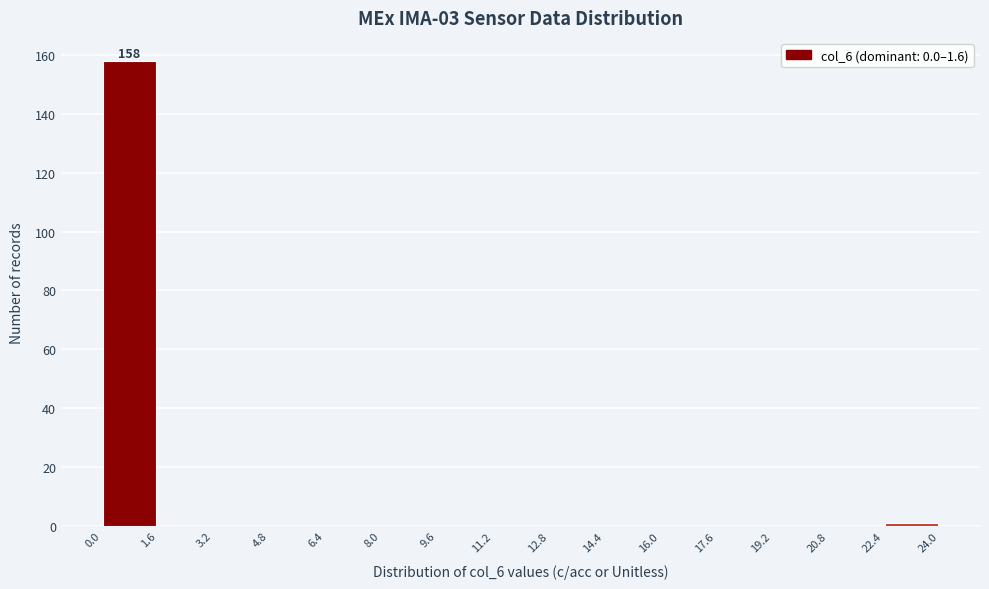

Which range on the x-axis has the tallest bar?

0.0 to 1.6